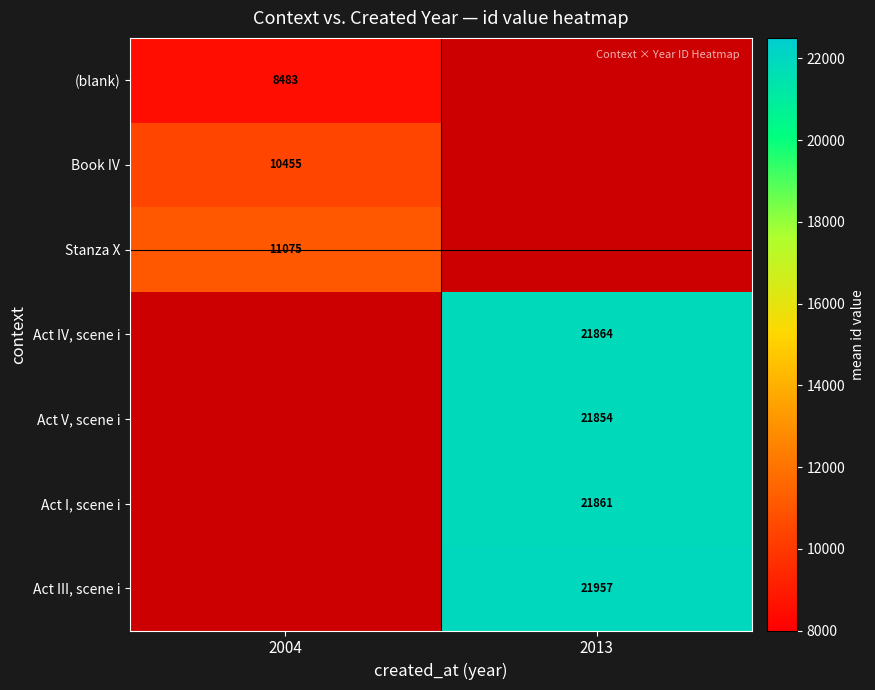

The Act V, scene i series shows 36571 at 2013. True or false?

False